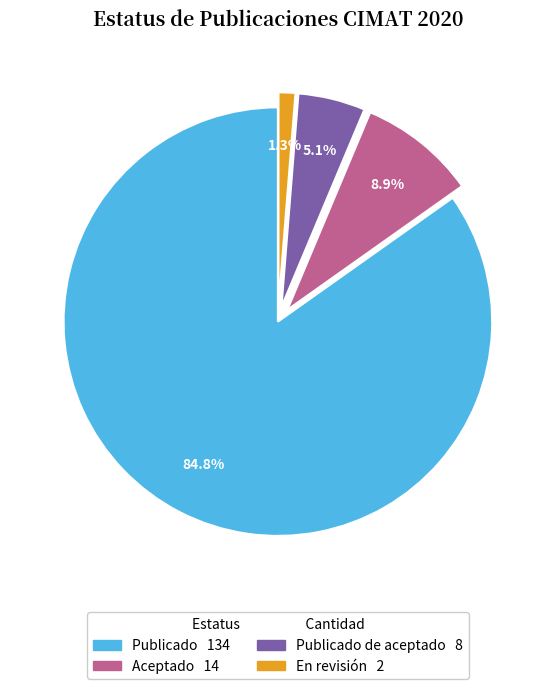

Is there a majority slice in this chart?

Yes